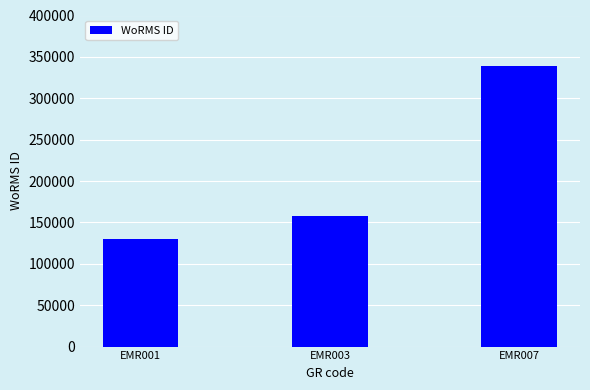

Reading left to right, list all the values displayed in this chart.

129840	157392	339374